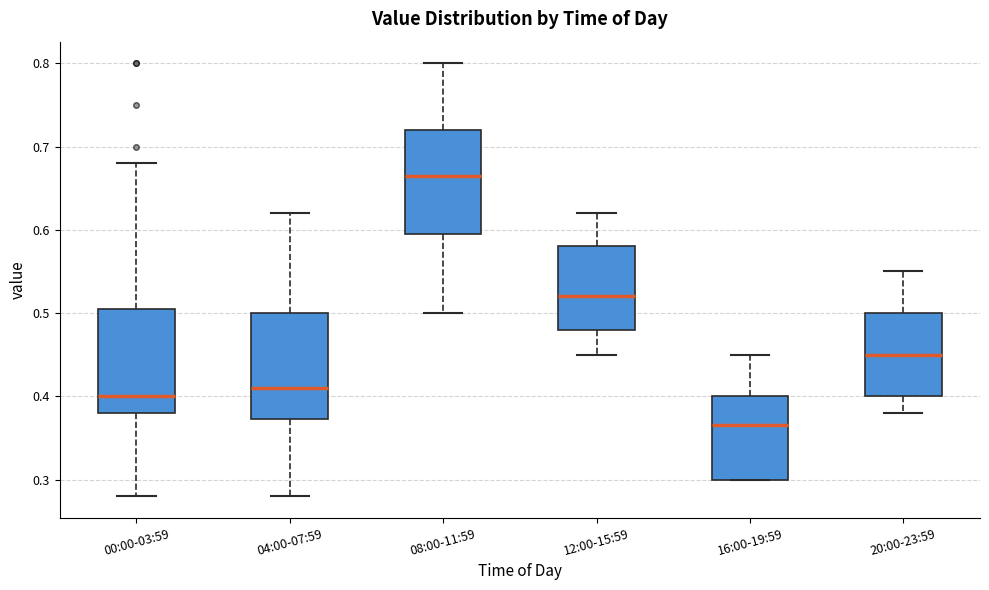

Reading left to right, transcribe this box plot: for each box, give where its median line is, the range the box spans, and where its two whiskers end, as read against the y-axis. The values are not printed on the chart, so give them approximately, as read against the axis.

00:00-03:59: median 0.40, box 0.38 to 0.51, whiskers 0.28 to 0.68
04:00-07:59: median 0.41, box 0.37 to 0.50, whiskers 0.28 to 0.62
08:00-11:59: median 0.67, box 0.60 to 0.72, whiskers 0.50 to 0.80
12:00-15:59: median 0.52, box 0.48 to 0.58, whiskers 0.45 to 0.62
16:00-19:59: median 0.37, box 0.30 to 0.40, whiskers 0.30 to 0.45
20:00-23:59: median 0.45, box 0.40 to 0.50, whiskers 0.38 to 0.55